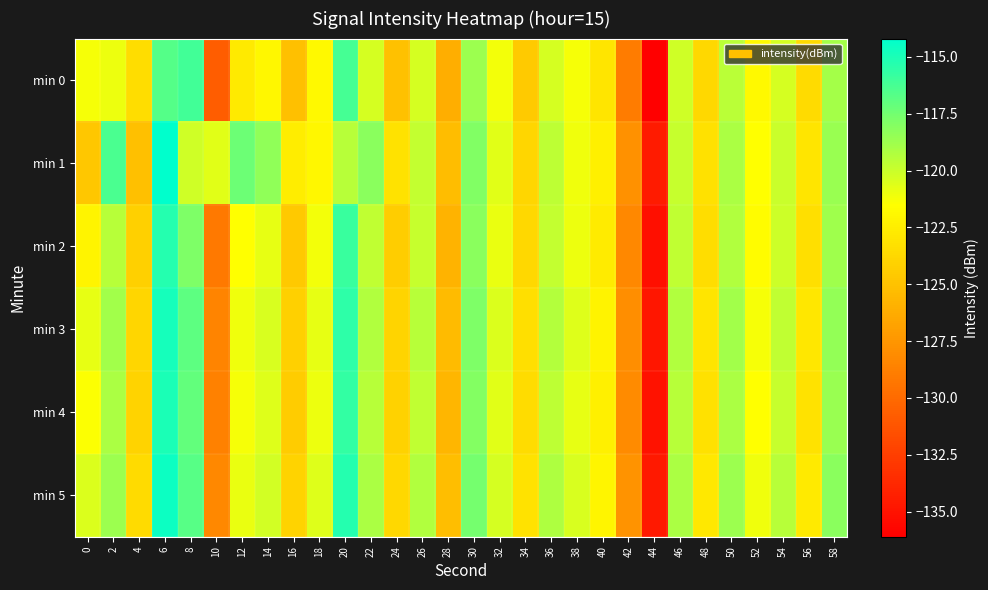

Reading right to left, list all the values displayed in this chart.

min 0: 58=-118.9	56=-123.6	54=-120.3	52=-121.8	50=-119.6	48=-123.7	46=-120.1	44=-136.1	42=-129.0	40=-122.9	38=-121.3	36=-120.3	34=-124.5	32=-121.2	30=-118.7	28=-126.2	26=-120.3	24=-125.0	22=-120.3	20=-116.2	18=-121.9	16=-125.1	14=-122.0	12=-122.7	10=-130.8	8=-116.1	6=-116.6	4=-123.4	2=-121.0	0=-121.3
min 1: 58=-118.6	56=-123.0	54=-120.0	52=-121.5	50=-119.1	48=-123.2	46=-119.9	44=-134.5	42=-127.8	40=-122.4	38=-121.1	36=-119.6	34=-123.8	32=-120.7	30=-117.9	28=-125.3	26=-119.8	24=-123.1	22=-118.2	20=-119.5	18=-122.0	16=-122.6	14=-118.4	12=-117.3	10=-120.7	8=-120.1	6=-114.2	4=-125.1	2=-116.3	0=-124.7
min 2: 58=-118.8	56=-123.3	54=-120.1	52=-121.7	50=-119.3	48=-123.4	46=-119.7	44=-135.2	42=-128.3	40=-122.6	38=-121.0	36=-119.8	34=-123.7	32=-120.9	30=-118.2	28=-125.8	26=-119.9	24=-124.3	22=-119.7	20=-115.9	18=-121.2	16=-124.6	14=-120.8	12=-121.5	10=-129.1	8=-117.8	6=-115.3	4=-124.2	2=-119.5	0=-122.1
min 3: 58=-118.4	56=-122.9	54=-119.7	52=-121.3	50=-118.9	48=-123.0	46=-119.3	44=-134.8	42=-127.9	40=-122.2	38=-120.6	36=-119.4	34=-123.3	32=-120.5	30=-117.8	28=-125.4	26=-119.5	24=-123.9	22=-119.3	20=-115.5	18=-120.8	16=-124.2	14=-120.4	12=-121.1	10=-128.5	8=-116.9	6=-114.8	4=-123.8	2=-118.9	0=-120.8
min 4: 58=-118.6	56=-123.1	54=-119.9	52=-121.5	50=-119.1	48=-123.2	46=-119.5	44=-135.0	42=-128.1	40=-122.4	38=-120.8	36=-119.6	34=-123.5	32=-120.7	30=-118.0	28=-125.6	26=-119.7	24=-124.1	22=-119.5	20=-115.7	18=-121.0	16=-124.4	14=-120.6	12=-121.3	10=-128.7	8=-117.1	6=-115.0	4=-124.0	2=-119.1	0=-121.4
min 5: 58=-118.2	56=-122.7	54=-119.5	52=-121.1	50=-118.7	48=-122.8	46=-119.1	44=-134.6	42=-127.7	40=-122.0	38=-120.4	36=-119.2	34=-123.1	32=-120.3	30=-117.6	28=-125.2	26=-119.3	24=-123.7	22=-119.1	20=-115.3	18=-120.6	16=-124.0	14=-120.2	12=-120.9	10=-128.3	8=-116.7	6=-114.6	4=-123.6	2=-118.7	0=-120.5